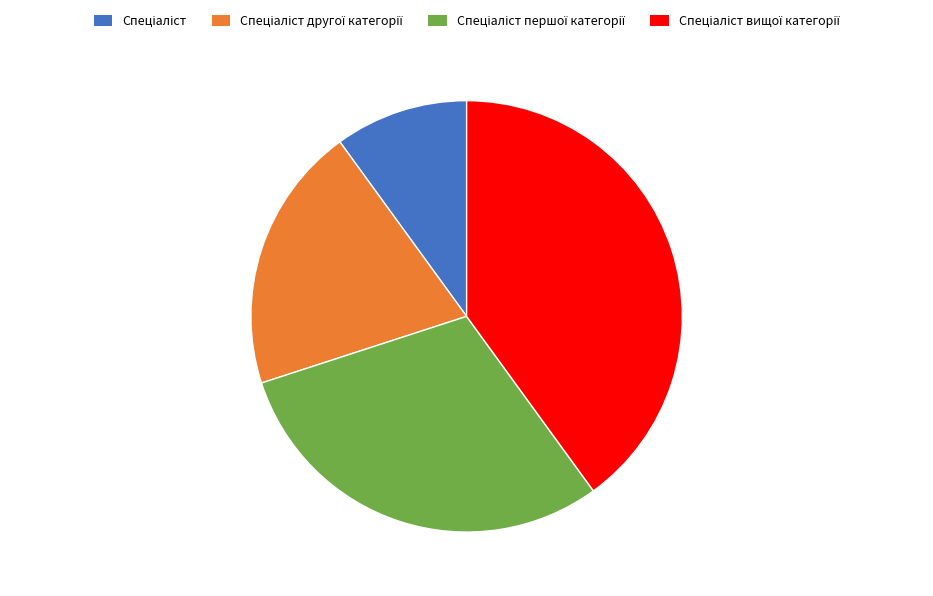

Is there a majority slice in this chart?

No